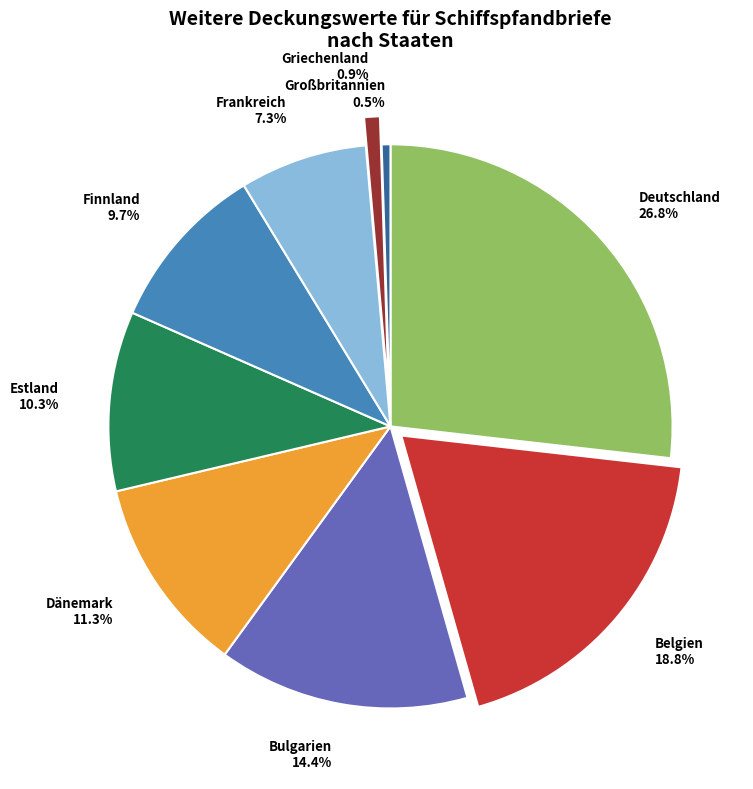

What percentage is the Estland slice, to the nearest percent?

10%